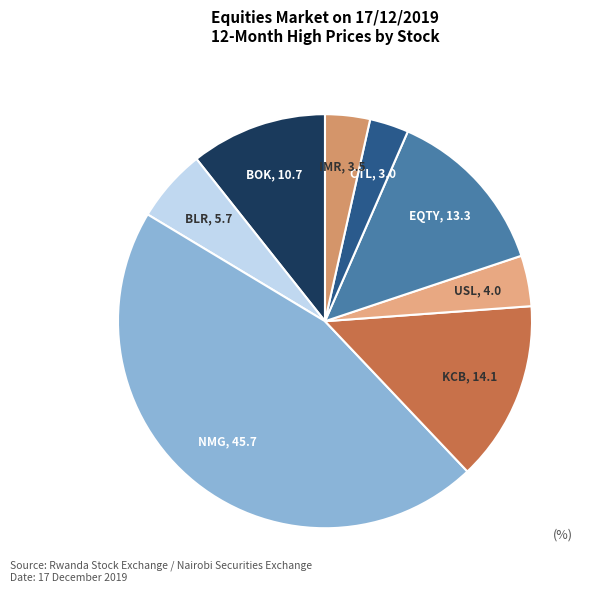

How many segments does this pie chart have?

8